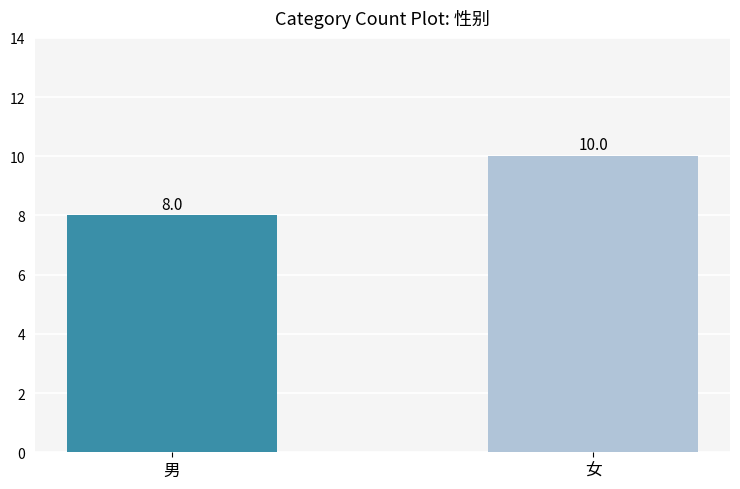

What is the approximate value at 男?

8